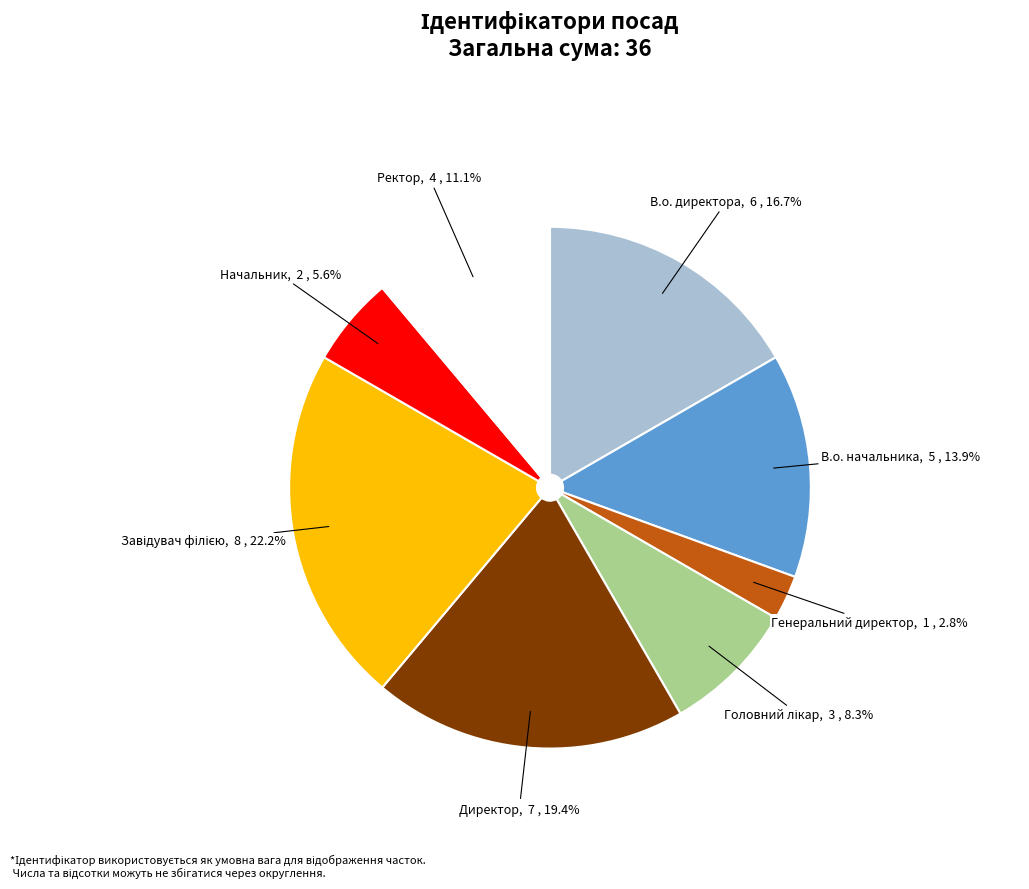

Is Директор the majority of the pie?

No